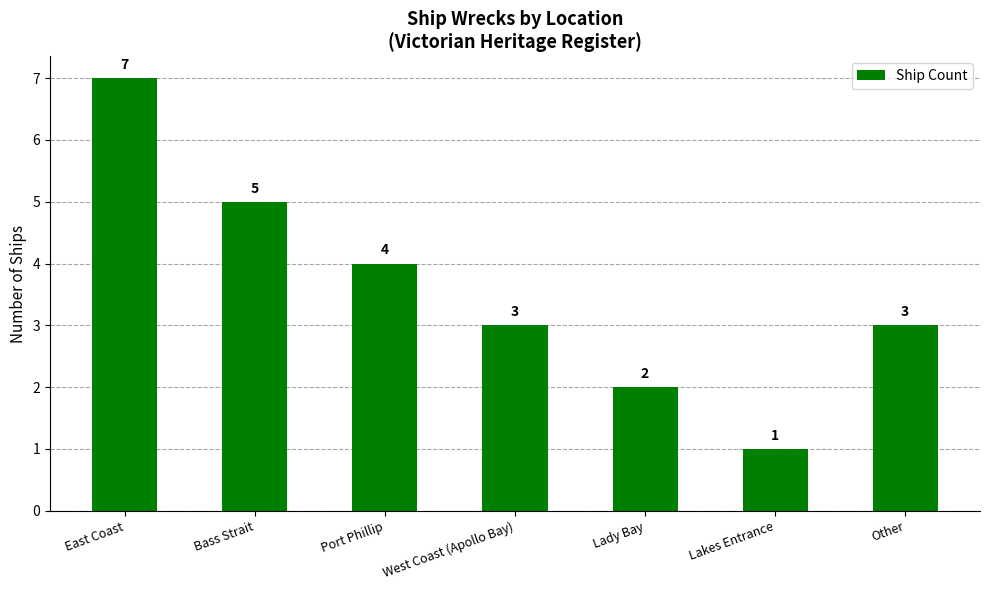

Where is the data nearest to the value 4?

Port Phillip